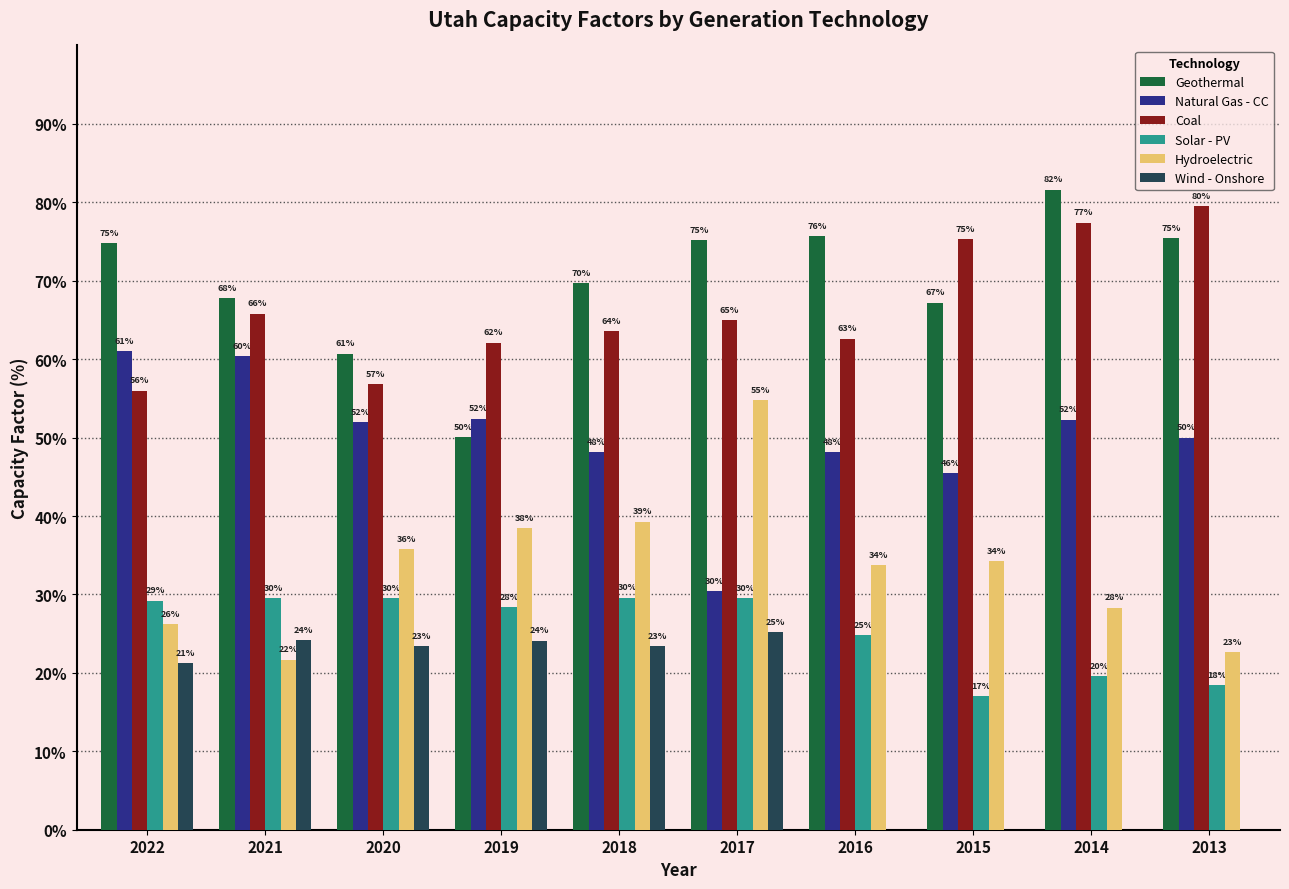

What are all the series names shown in the legend?

Geothermal, Natural Gas - CC, Coal, Solar - PV, Hydroelectric, Wind - Onshore